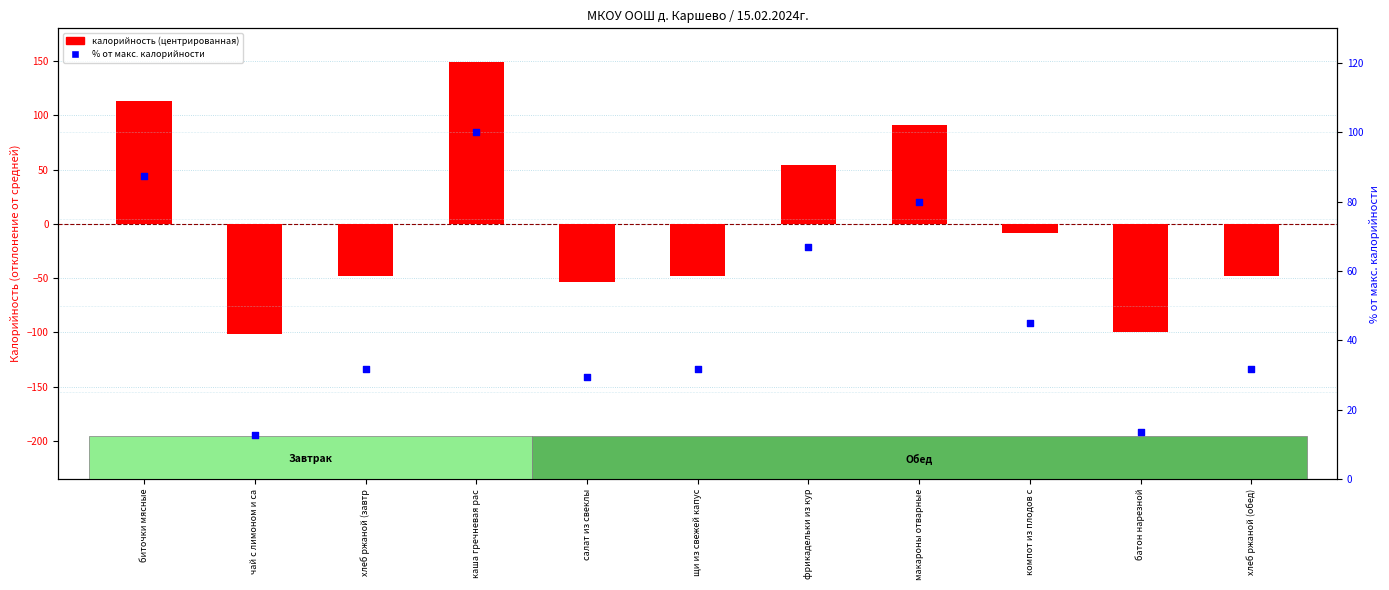

Which series reaches the minimum Y coordinate?

калорийность (центрированная)